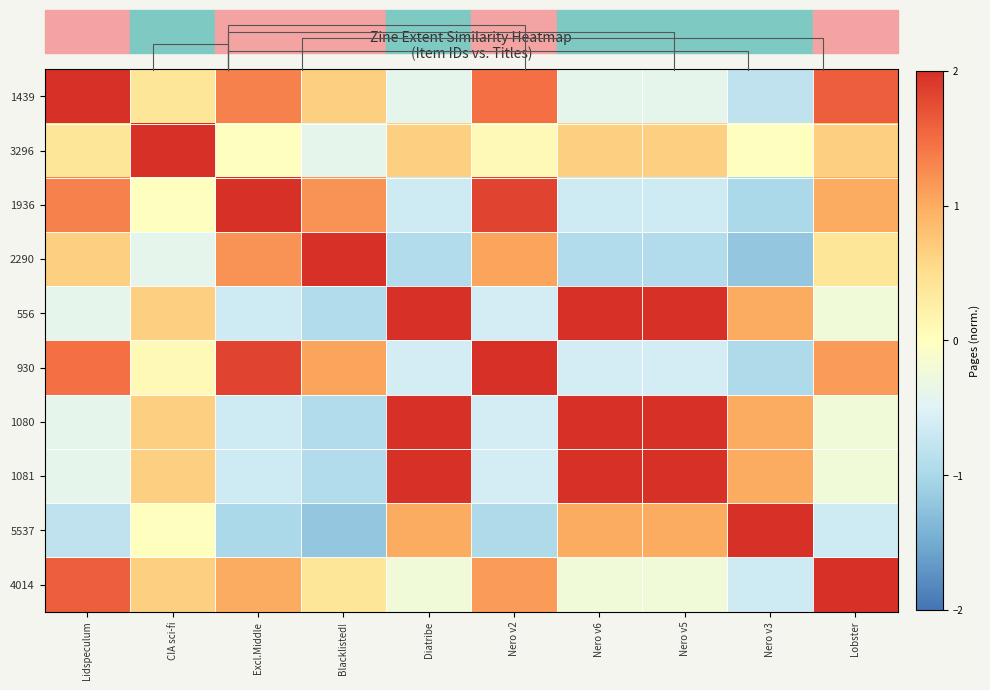

Is it true that 3296 equals 0.0 at Nero v3?

True